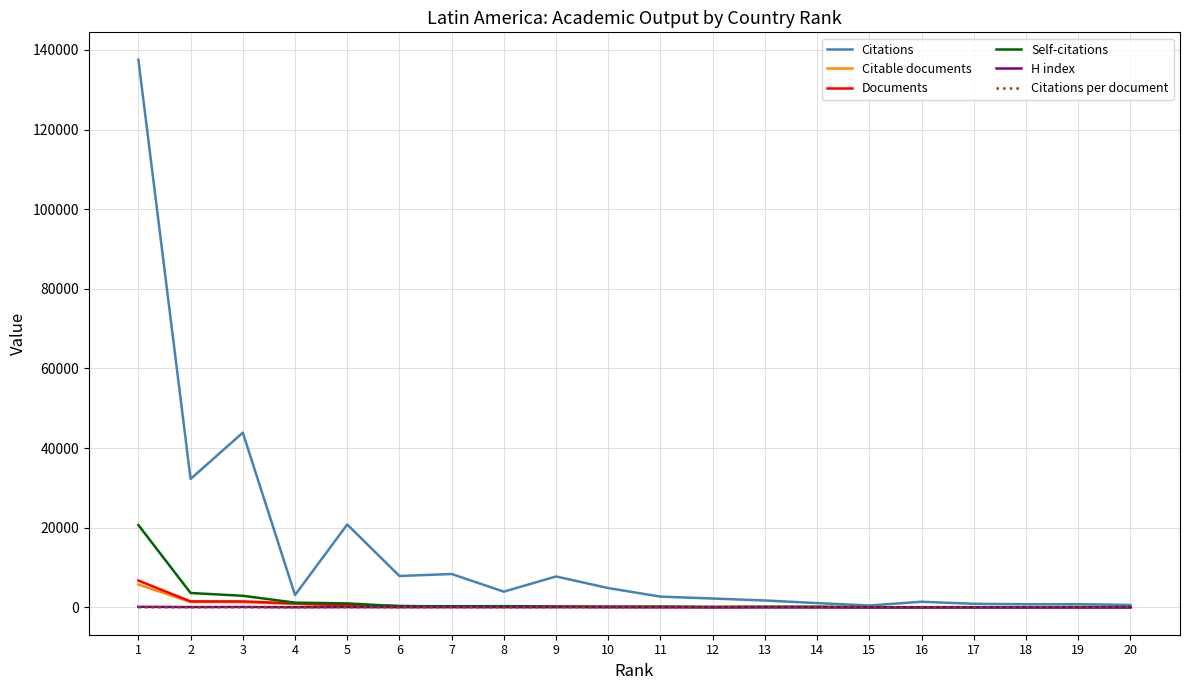

Which series has the largest total across all categories?

Citations